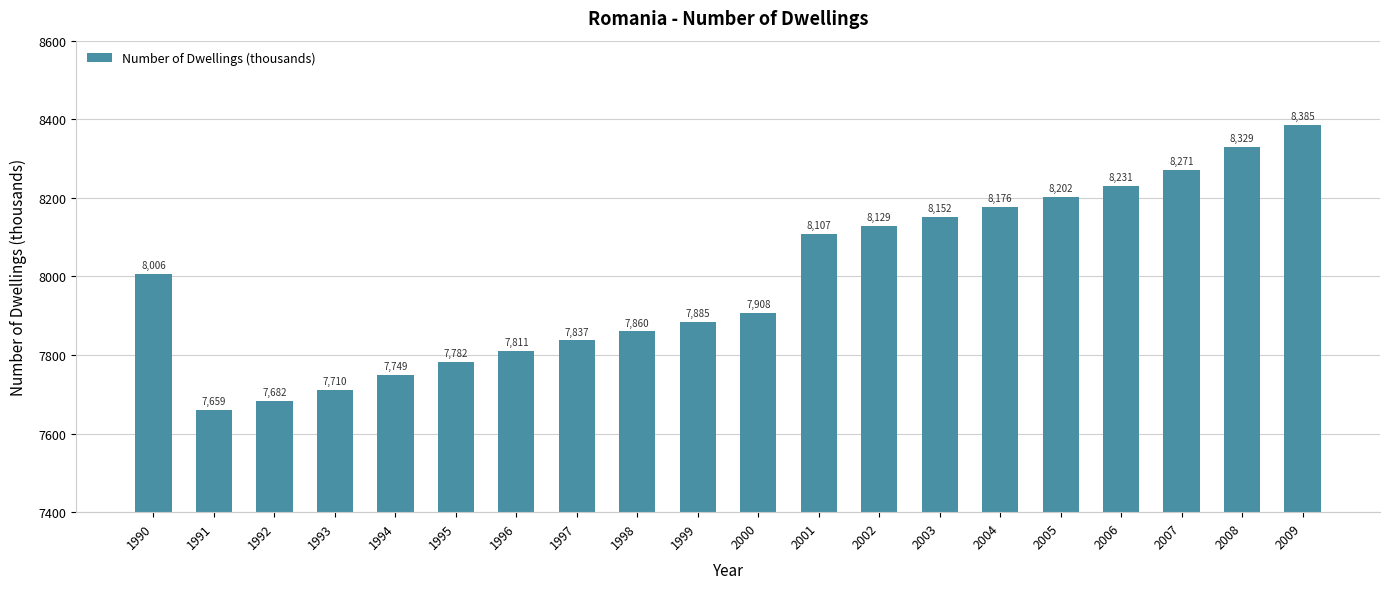

What is the difference between the values at 1996 and 1995?

29